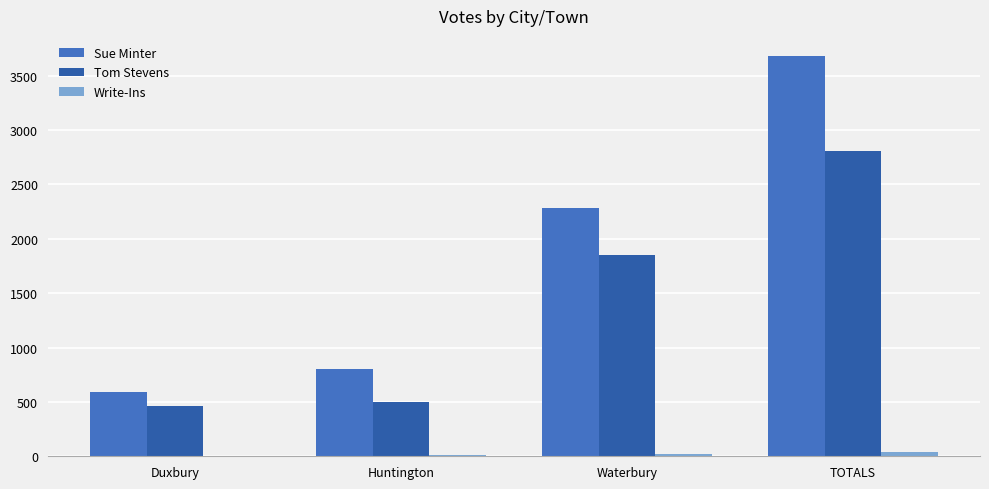

Reading left to right, what are all the values shown in this chart?

Sue Minter: Duxbury=595	Huntington=807	Waterbury=2279	TOTALS=3681
Tom Stevens: Duxbury=463	Huntington=495	Waterbury=1847	TOTALS=2805
Write-Ins: Duxbury=6	Huntington=8	Waterbury=22	TOTALS=36